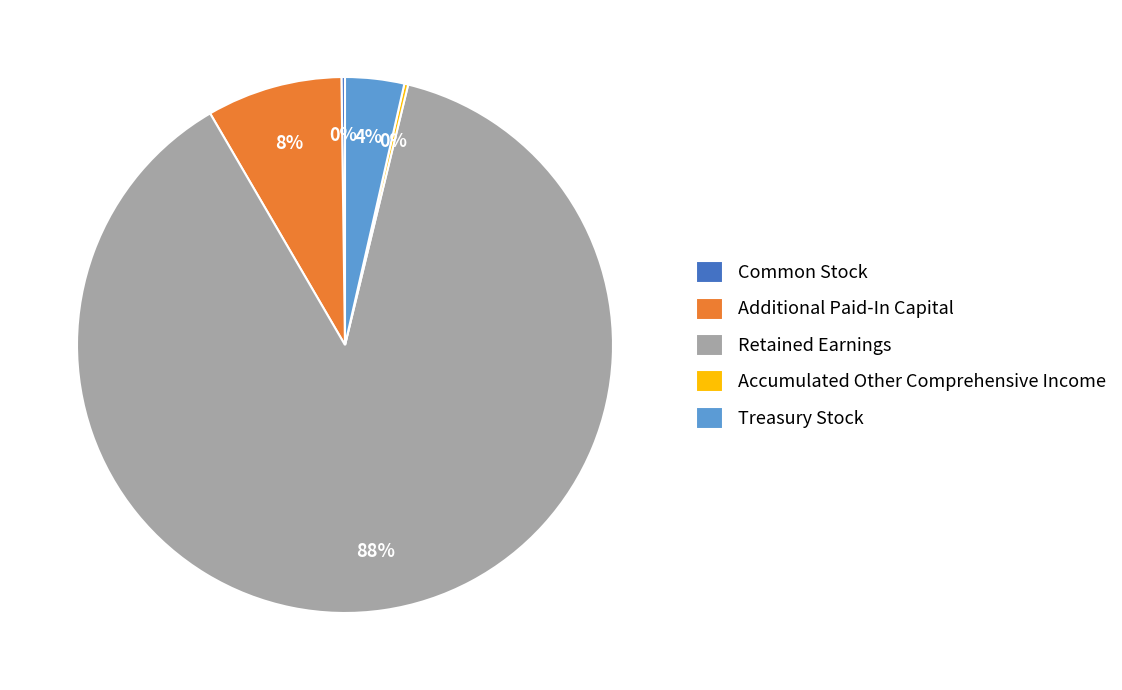

Which slice is the largest?

Retained Earnings